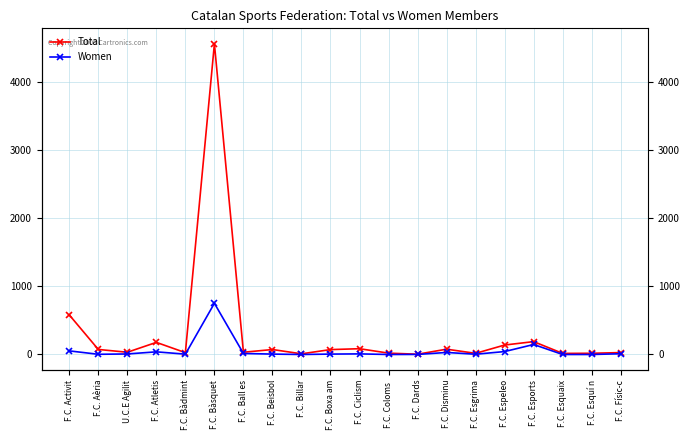

How many interior local valleys does the Women series have?

5